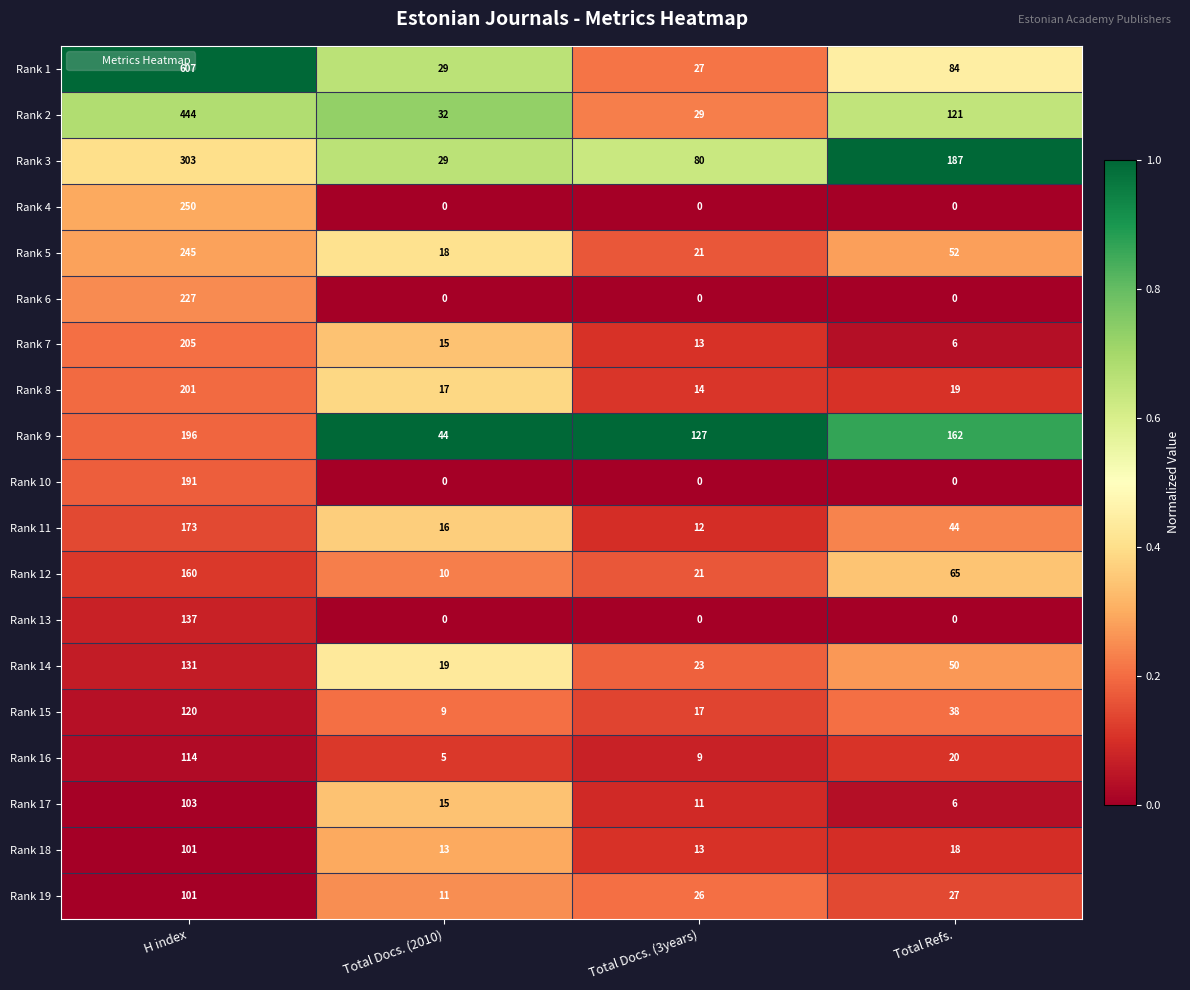

Which label corresponds to the largest value in the chart?

H index